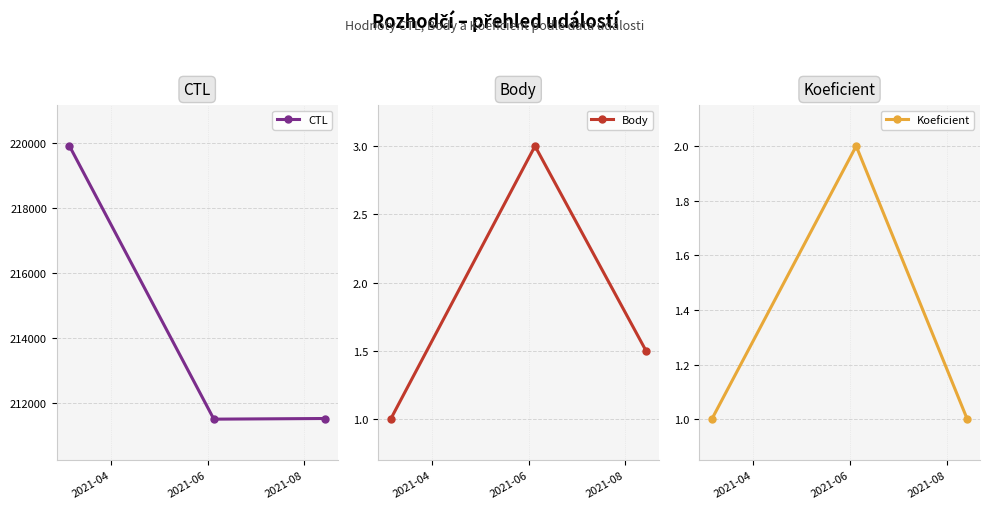

What is the minimum value for Body?

1.0